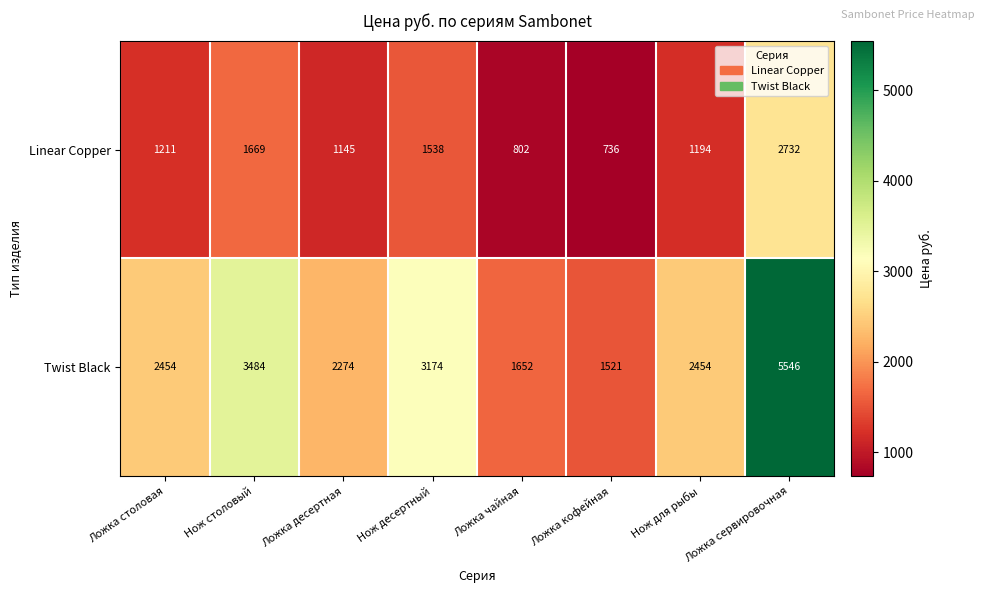

Which series has the largest total across all categories?

Twist Black